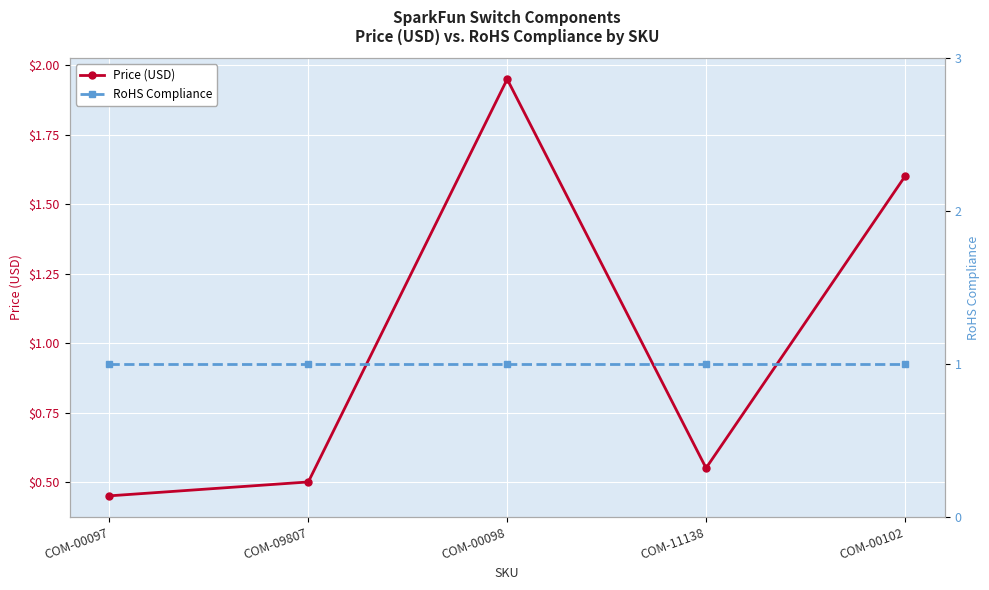

Which series ends up on top after the final intersection of RoHS Compliance and Price (USD)?

Price (USD)